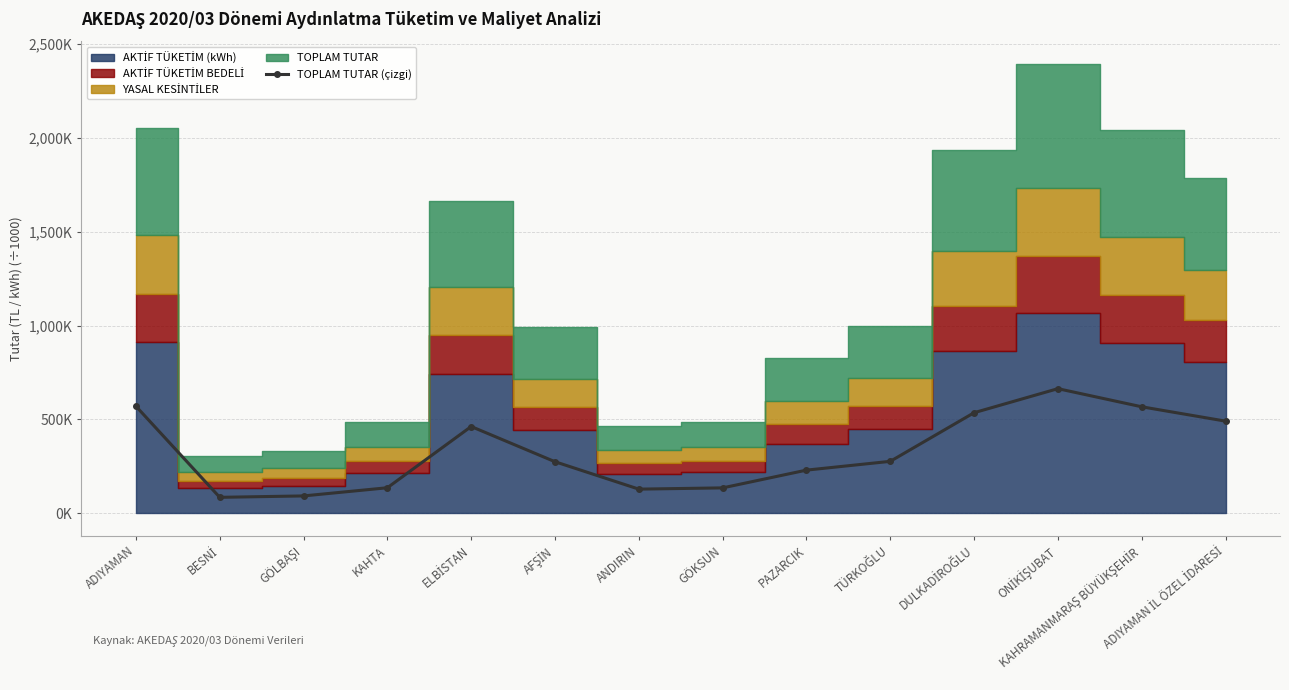

Reading left to right, extract all data points from this chart.

ADIYAMAN=570.2	BESNİ=84.6	GÖLBAŞI=92.1	KAHTA=135.7	ELBİSTAN=462.1	AFŞİN=274.4	ANDIRIN=128.3	GÖKSUN=135.0	PAZARCIK=229.6	TÜRKOĞLU=276.5	DULKADİROĞLU=535.7	ONİKİŞUBAT=663.9	KAHRAMANMARAŞ BÜYÜKŞEHİR=567.3	ADIYAMAN İL ÖZEL İDARESİ=490.8